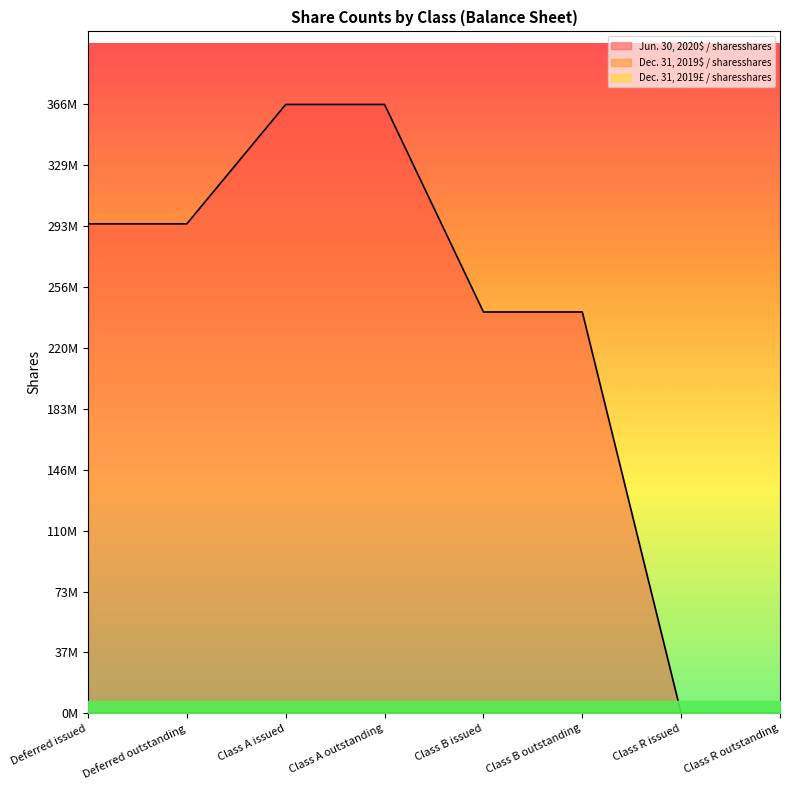

Rank the series by their maximum value, from lowest to highest.

Dec. 31, 2019$ / sharesshares, Dec. 31, 2019£ / sharesshares, Jun. 30, 2020$ / sharesshares